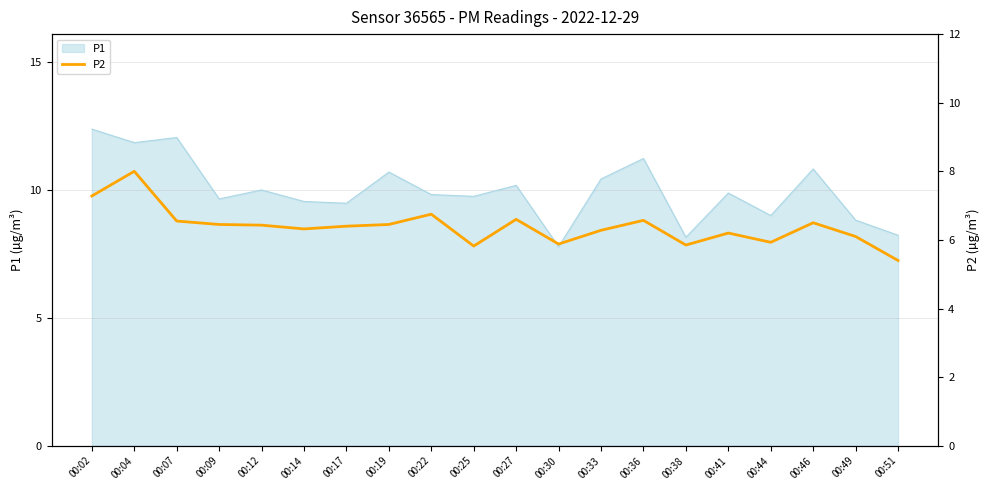

At which label does P1 reach its peak?

00:02